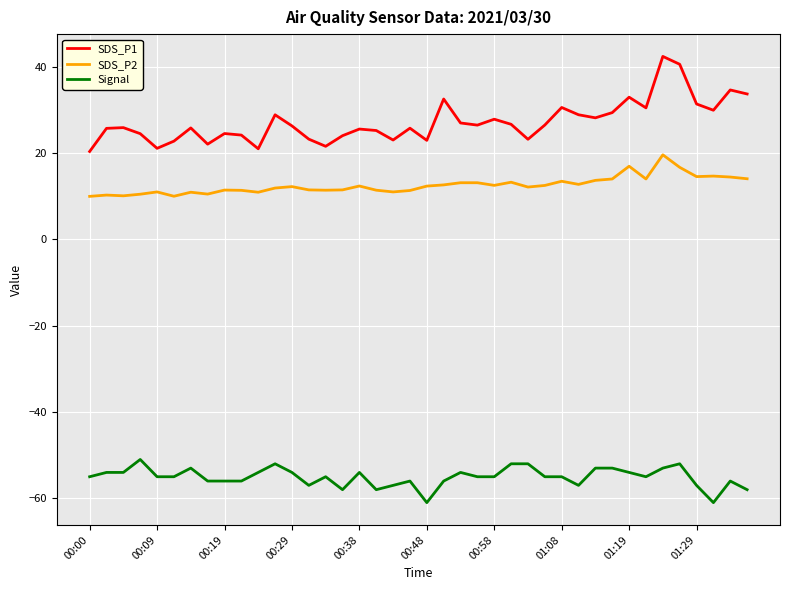

Which series has the largest total across all categories?

SDS_P1